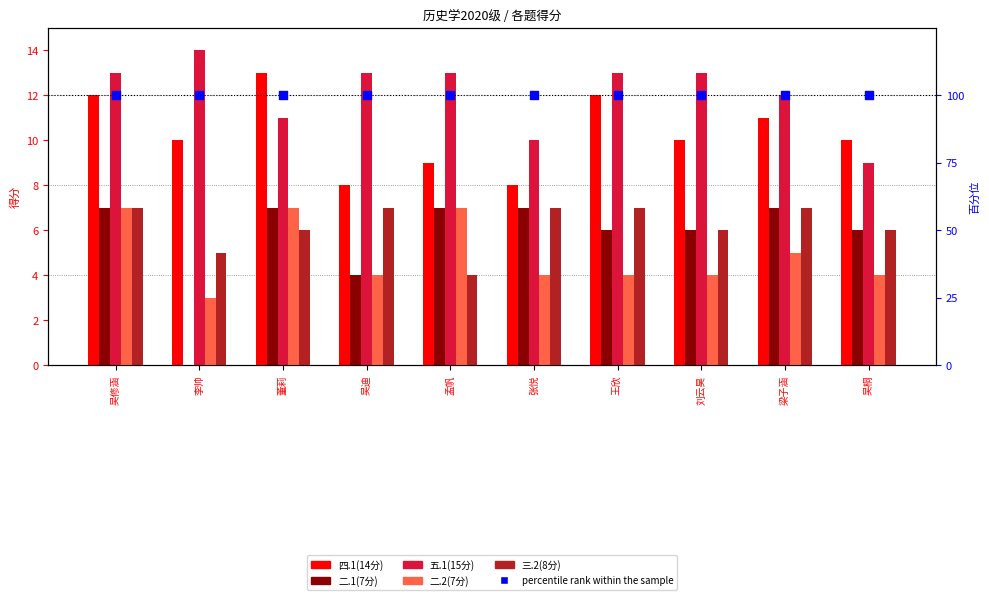

What are all the series names shown in the legend?

四.1(14分), 二.1(7分), 五.1(15分), 二.2(7分), 三.2(8分), percentile rank within the sample